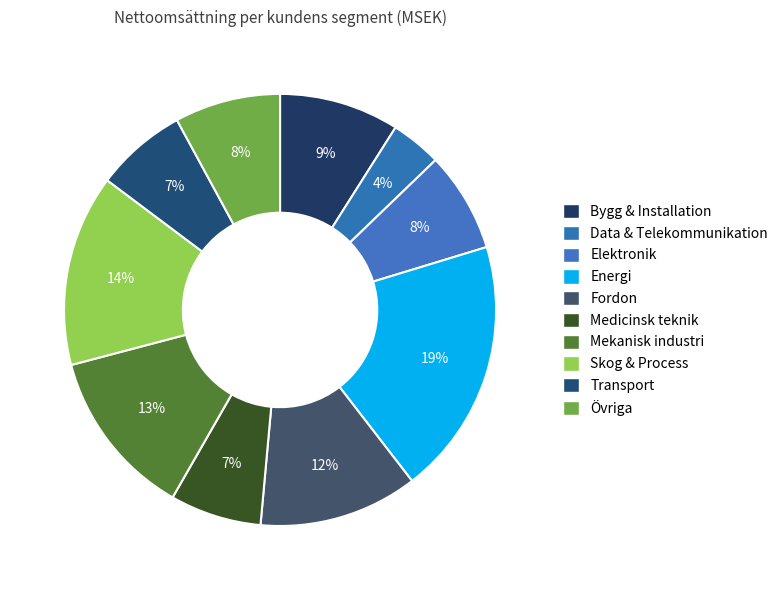

What is the largest slice in the pie chart?

Energi